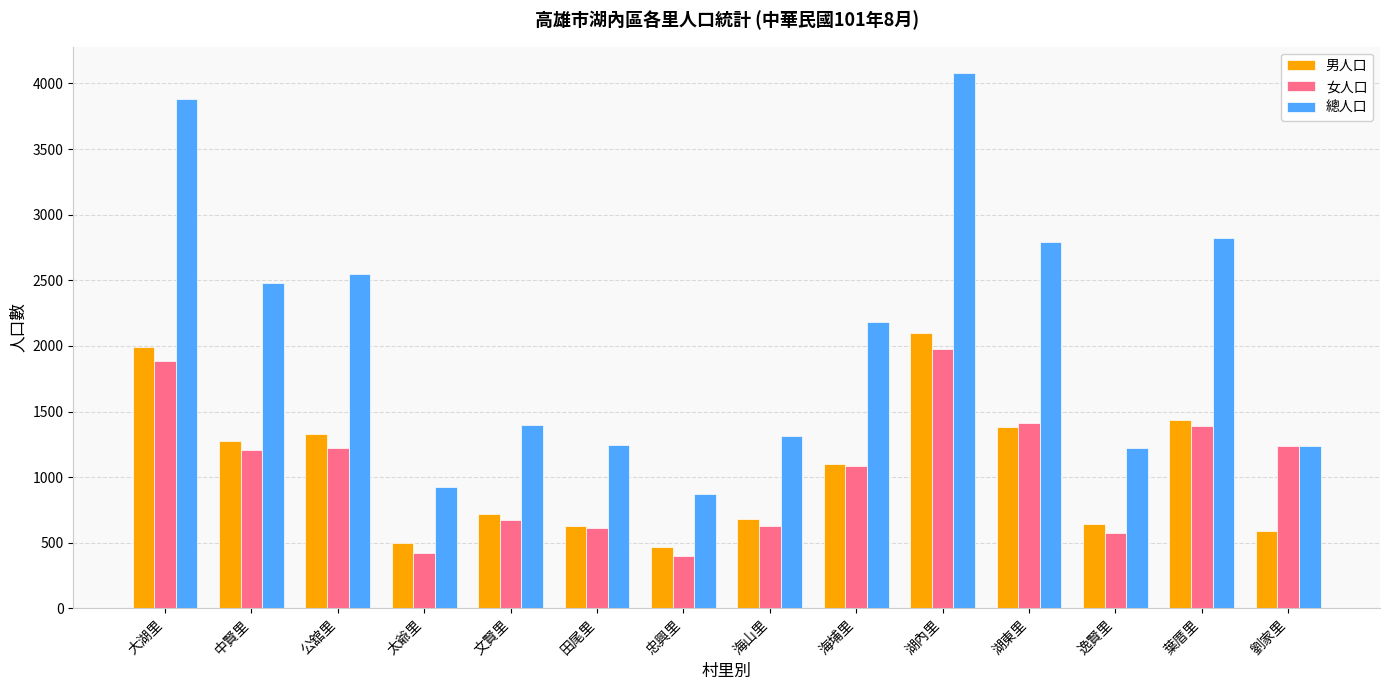

Which series has the widest spread of values?

總人口